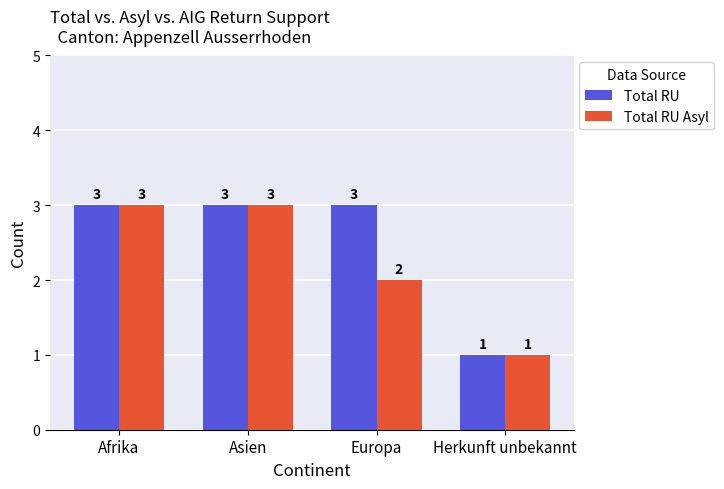

What is the value of the Total RU Asyl bar at the 3rd from the left?

2